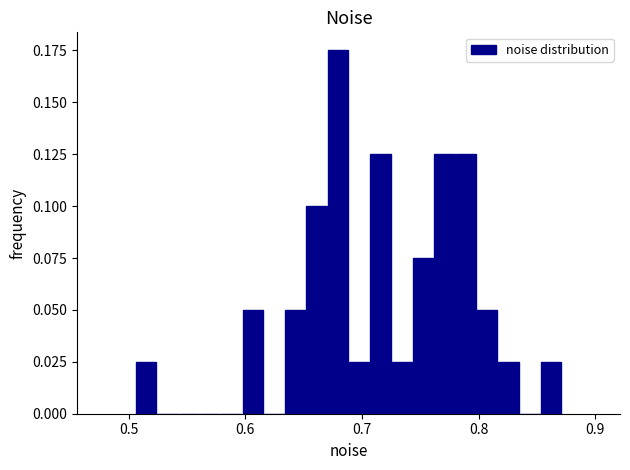

Around what value on the x-axis is the tallest bar? Give the approximate position of its centre, as read against the axis.

0.68